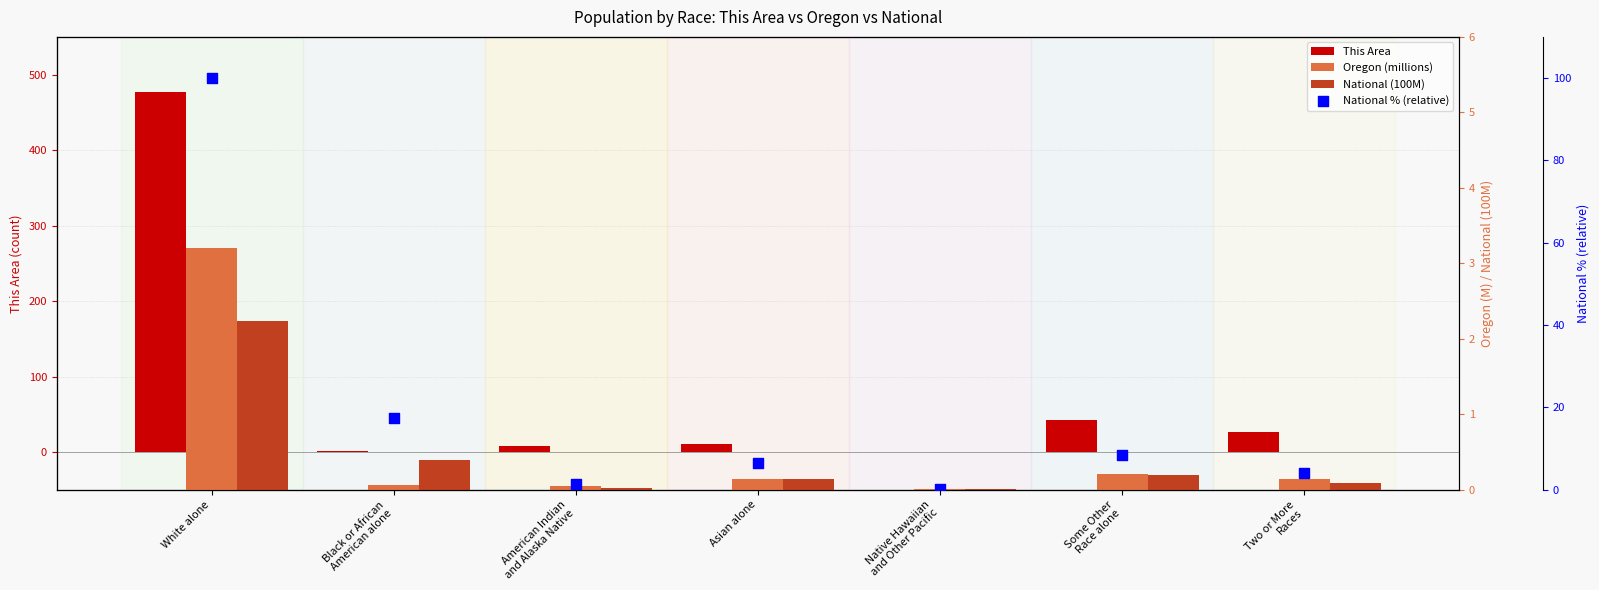

Which series reaches the minimum Y coordinate?

This Area